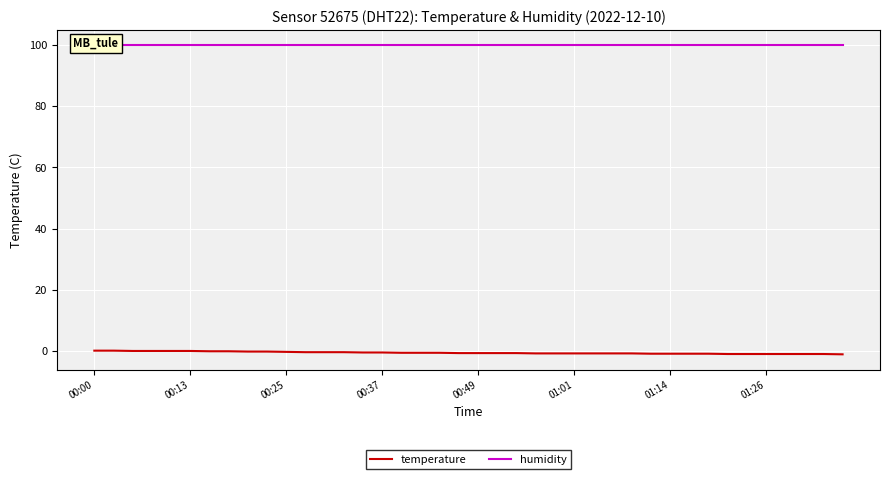

Which category has the highest value in the humidity series?

00:00